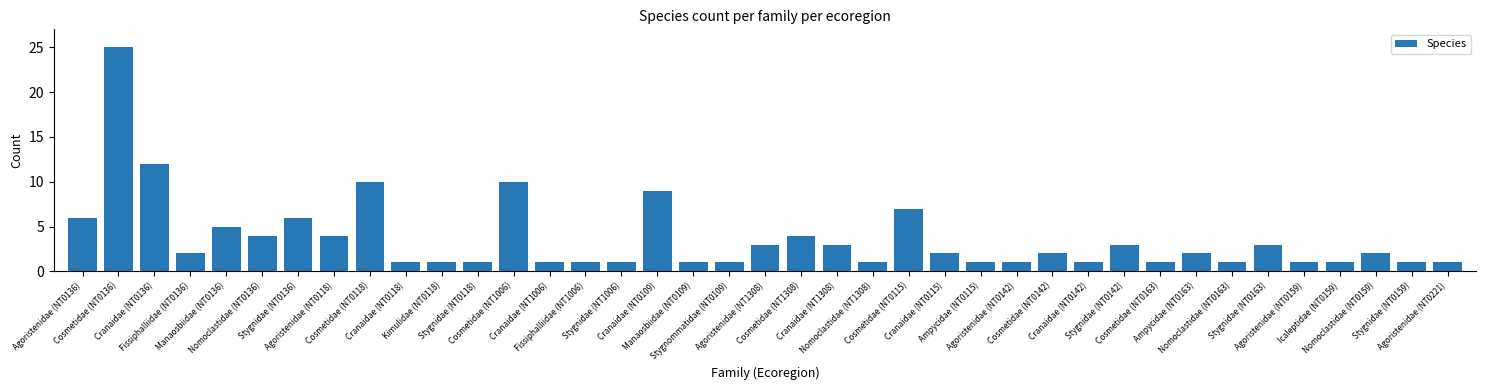

Reading left to right, transcribe all the data shown in this chart.

6	25	12	2	5	4	6	4	10	1	1	1	10	1	1	1	9	1	1	3	4	3	1	7	2	1	1	2	1	3	1	2	1	3	1	1	2	1	1